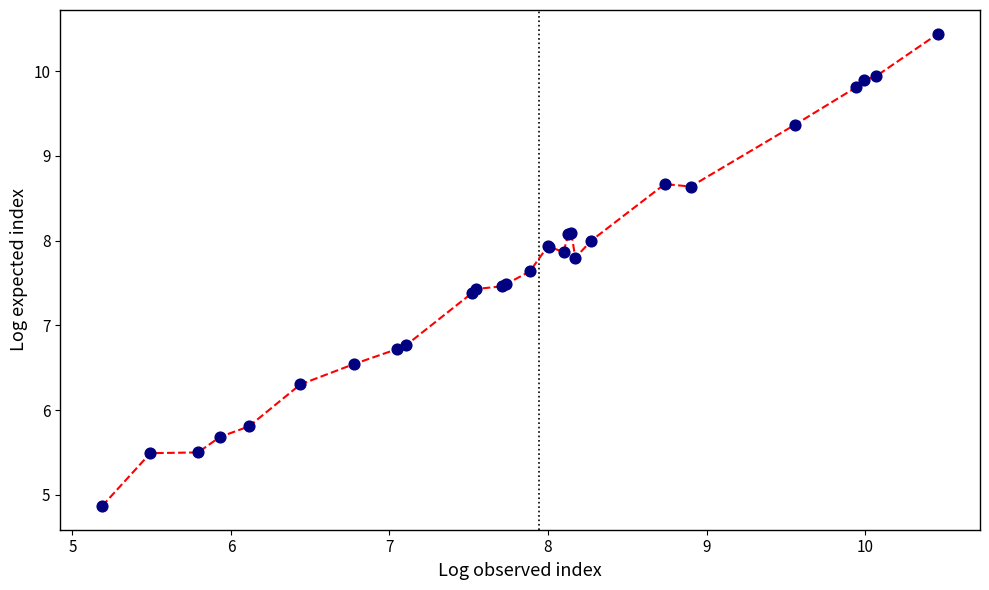

What is the difference between the maximum and minimum values?

5.6